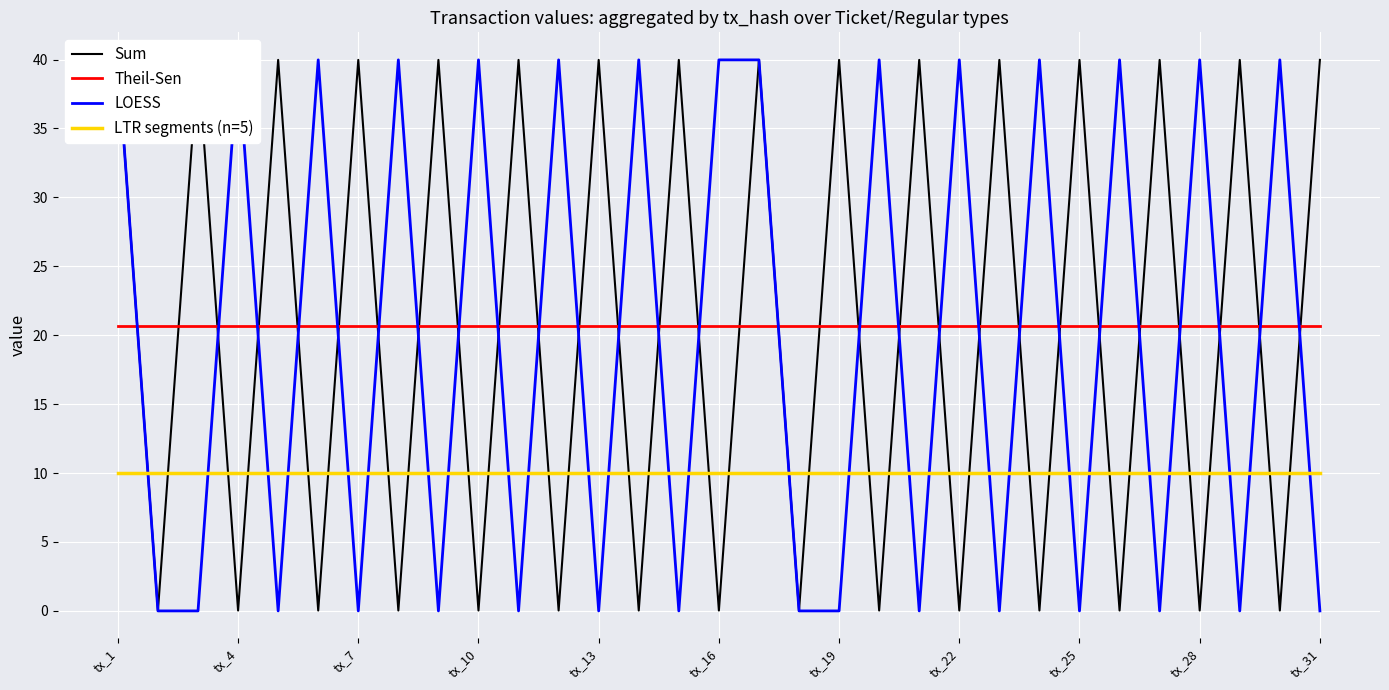

Rank the series by their maximum value, from highest to lowest.

Sum, LOESS, Theil-Sen, LTR segments (n=5)